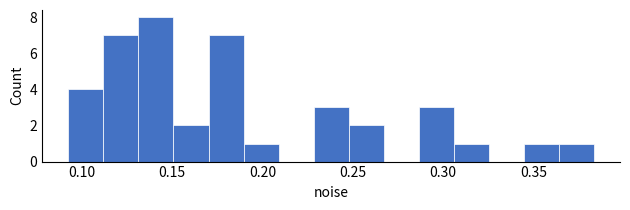

Read against the x-axis, roughly where is the centre of the tallest bar?

0.140